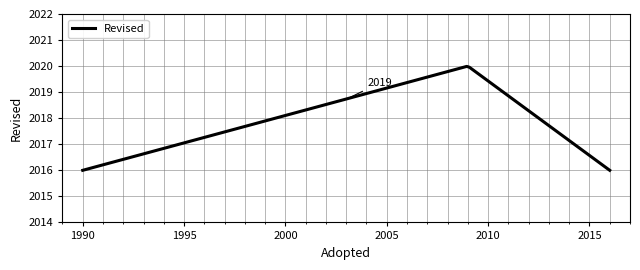

What is the greatest value displayed?

2020.0